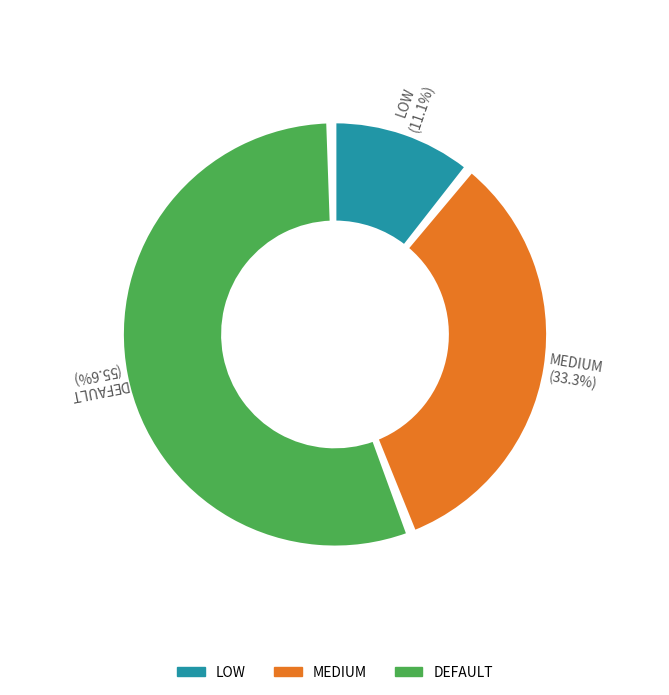

Count the number of slices in the pie.

3